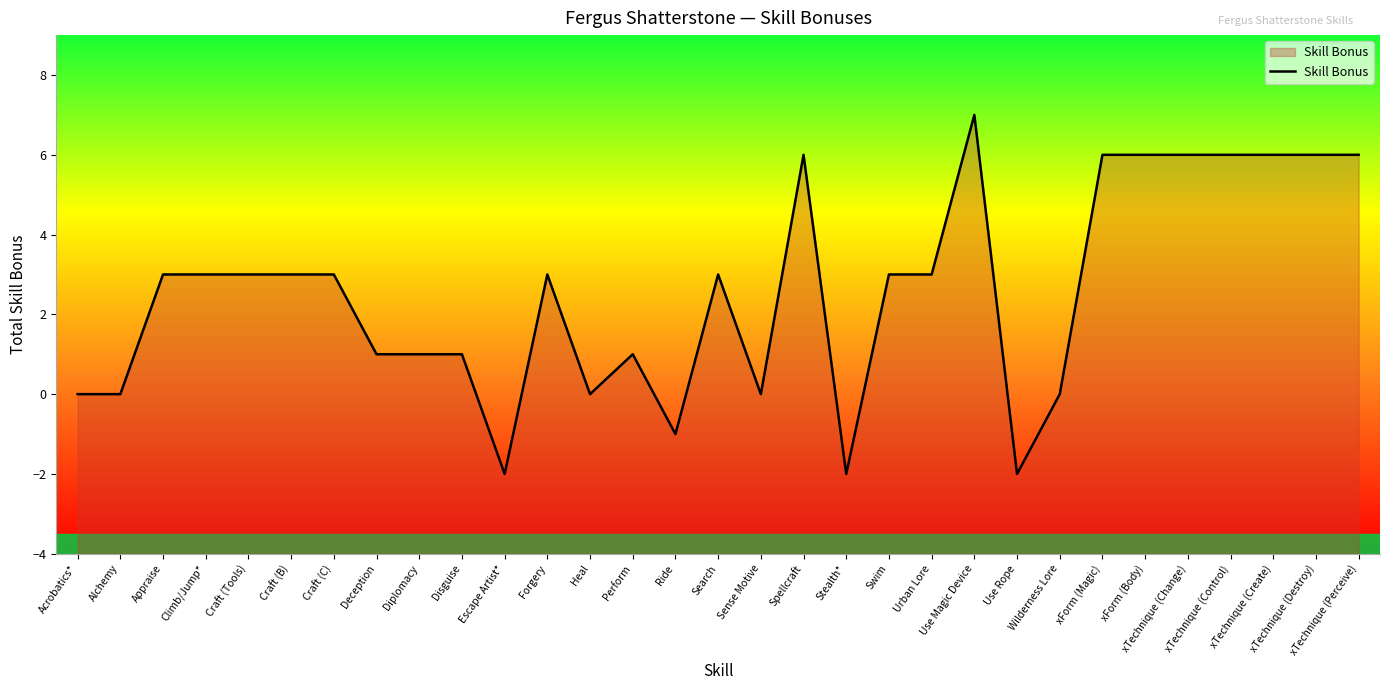

What is the ratio of the value at xForm (Magic) to the value at xTechnique (Destroy)?

1.0